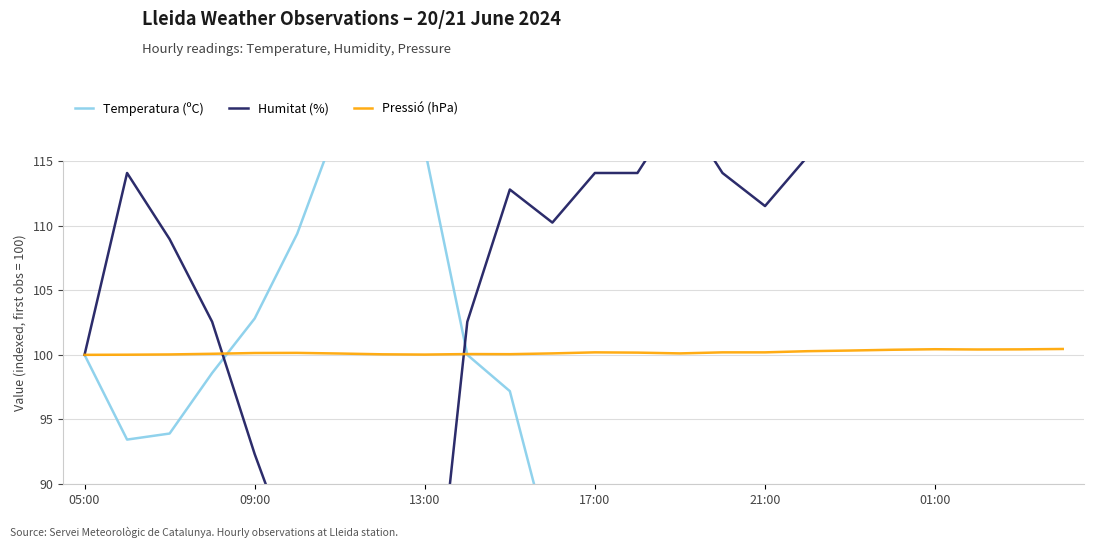

What is the total value across all series at 13?

296.9